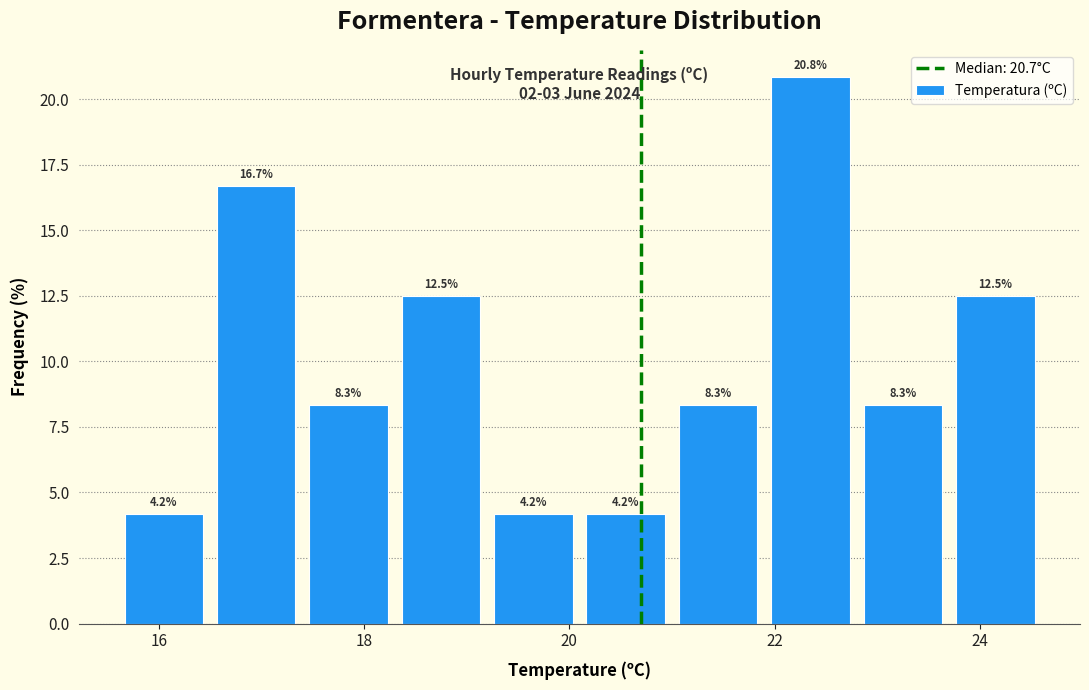

Reading left to right, list every bar in this chart as the range it spans on the x-axis followed by its height. The bar edges are not printed on the chart, so give them approximately, as read against the axis.

15.6 to 16.5: 4.2
16.5 to 17.4: 16.7
17.4 to 18.3: 8.3
18.3 to 19.2: 12.5
19.2 to 20.1: 4.2
20.1 to 21.0: 4.2
21.0 to 21.9: 8.3
21.9 to 22.8: 20.8
22.8 to 23.7: 8.3
23.7 to 24.6: 12.5